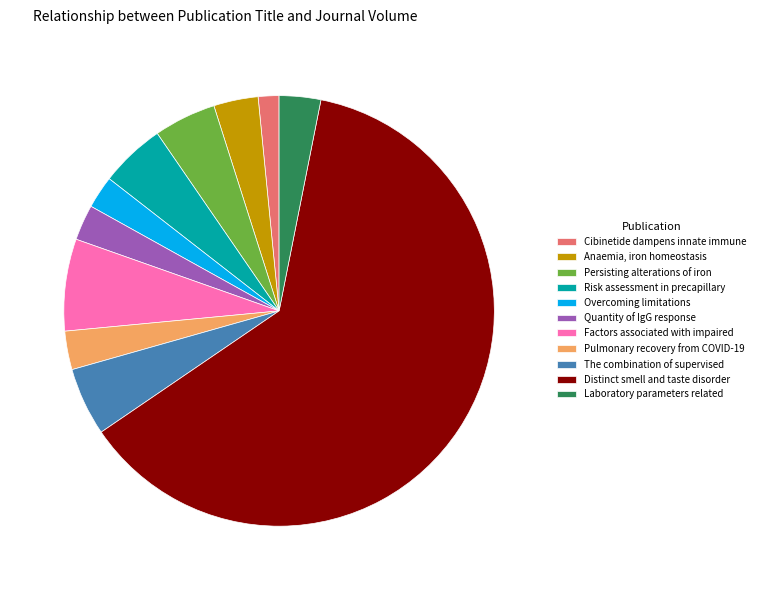

How many segments does this pie chart have?

11